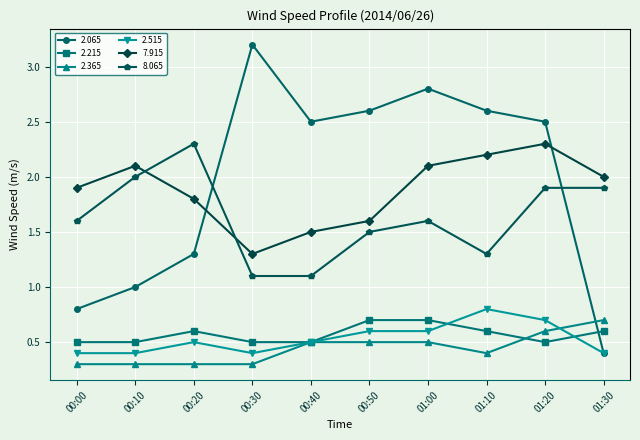

What is the sum of the 2.515 values at 01:10 and 01:20?

1.5